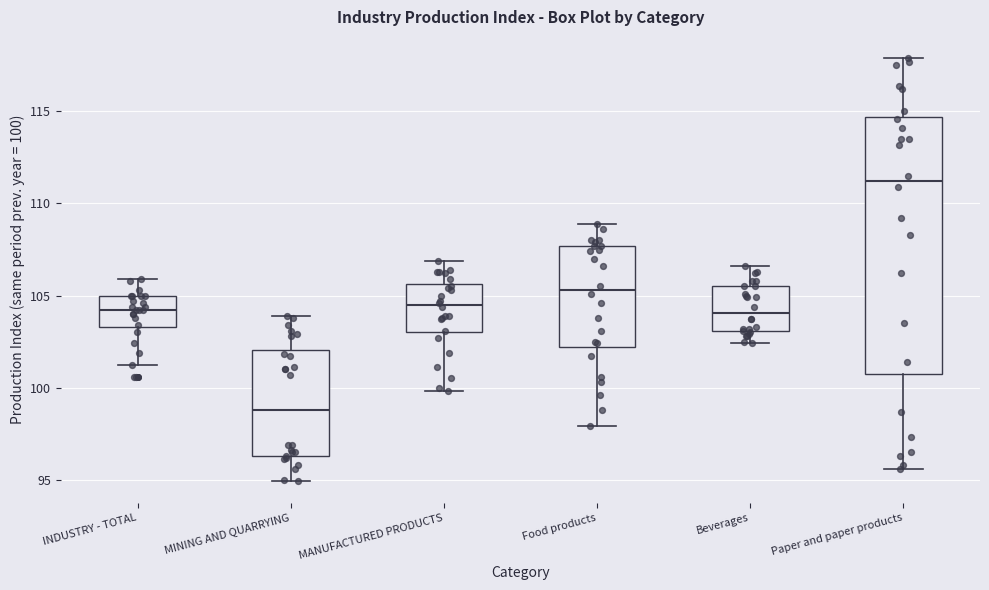

Which box has the highest median line?

Paper and paper products